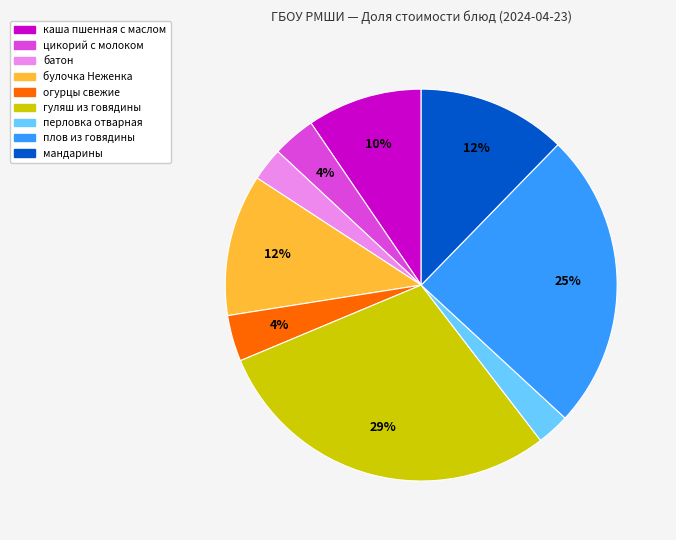

To the nearest percent, what is the average slice percentage?

11%